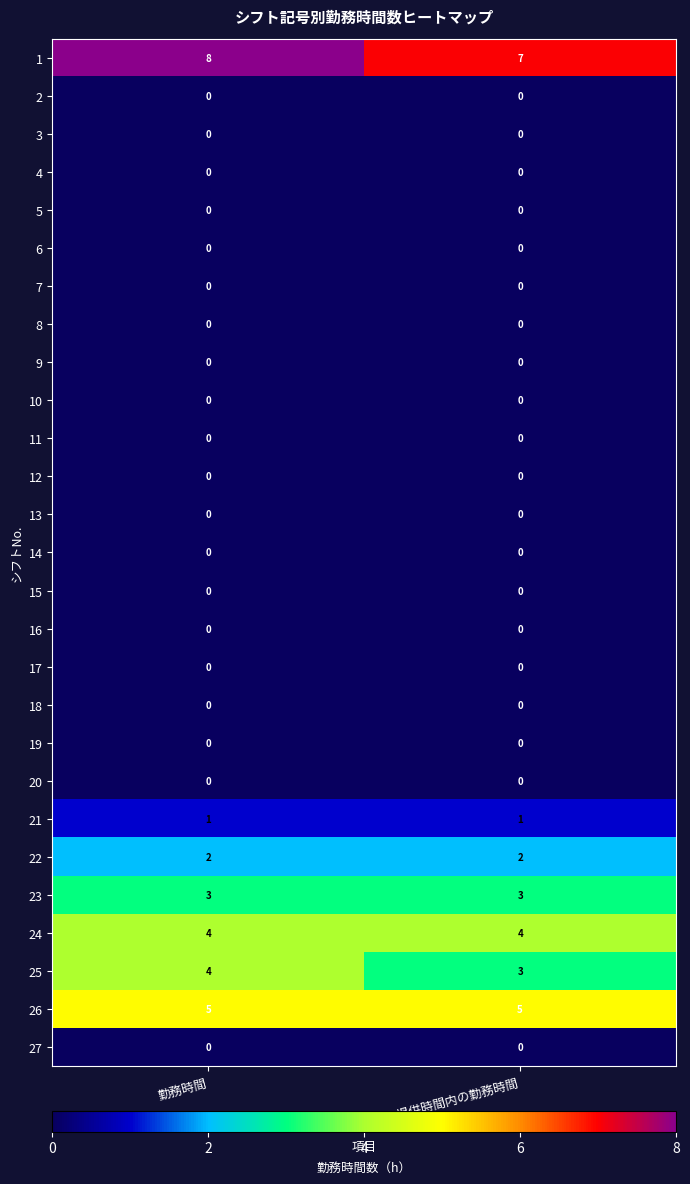

At how many categories does at least one series exceed 4?

2